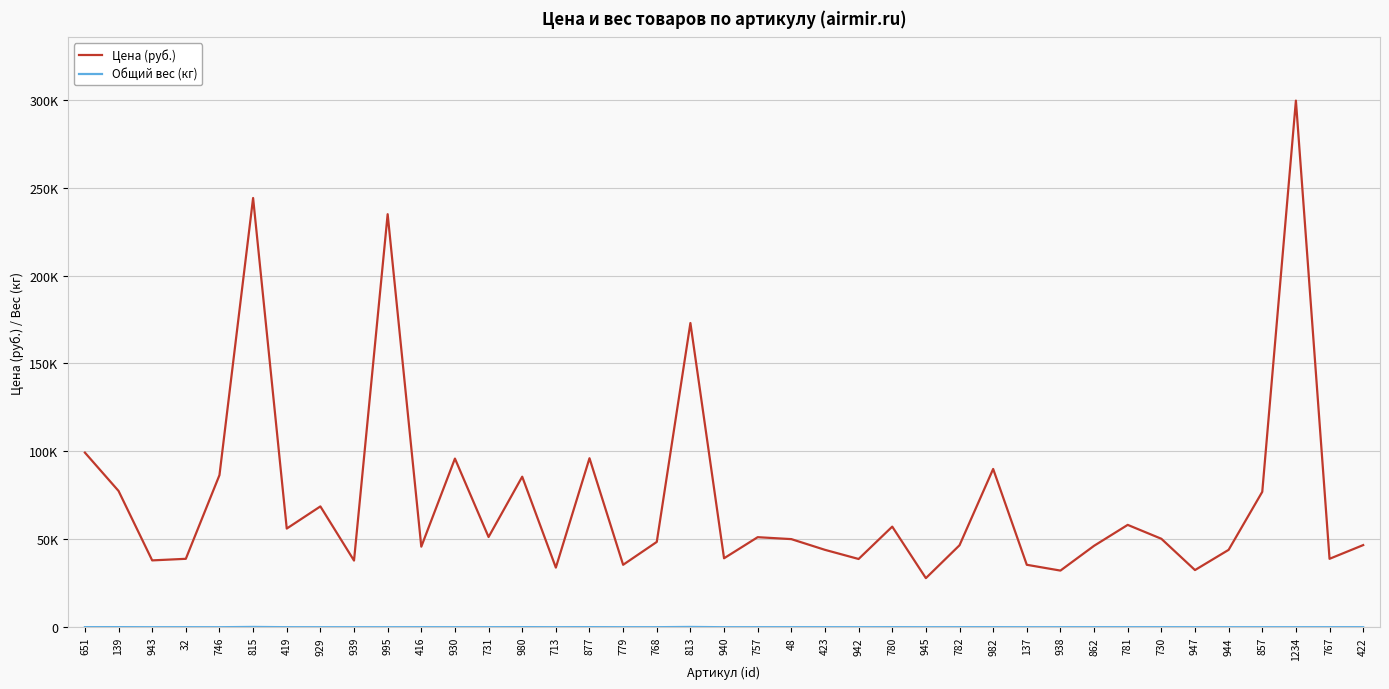

At which category is the sum across all series the highest?

1234